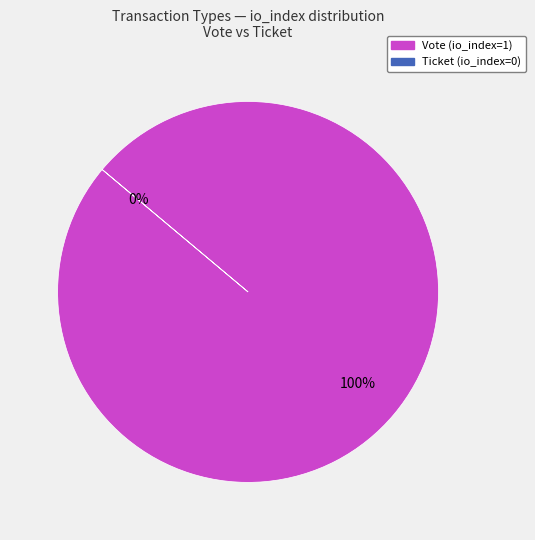

Is Ticket the majority of the pie?

No